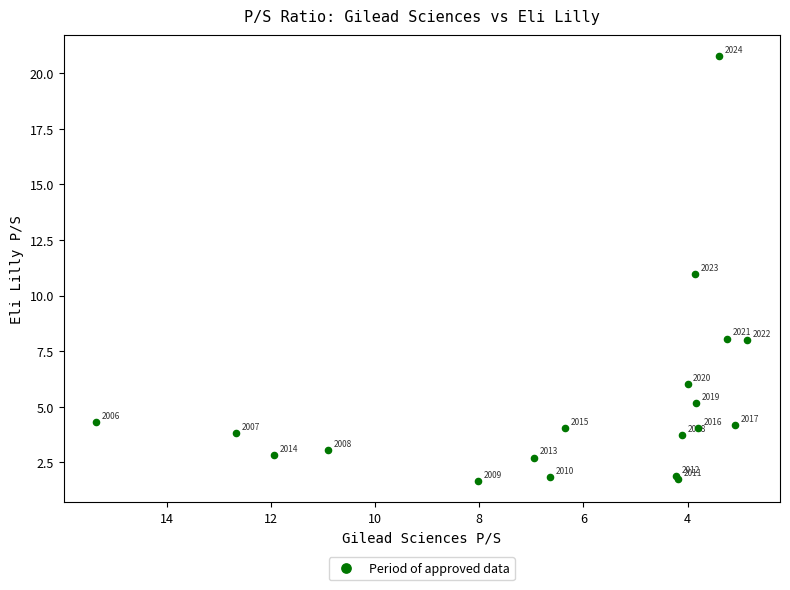

What Y value in the scatter plot is closest to 11?

11.0